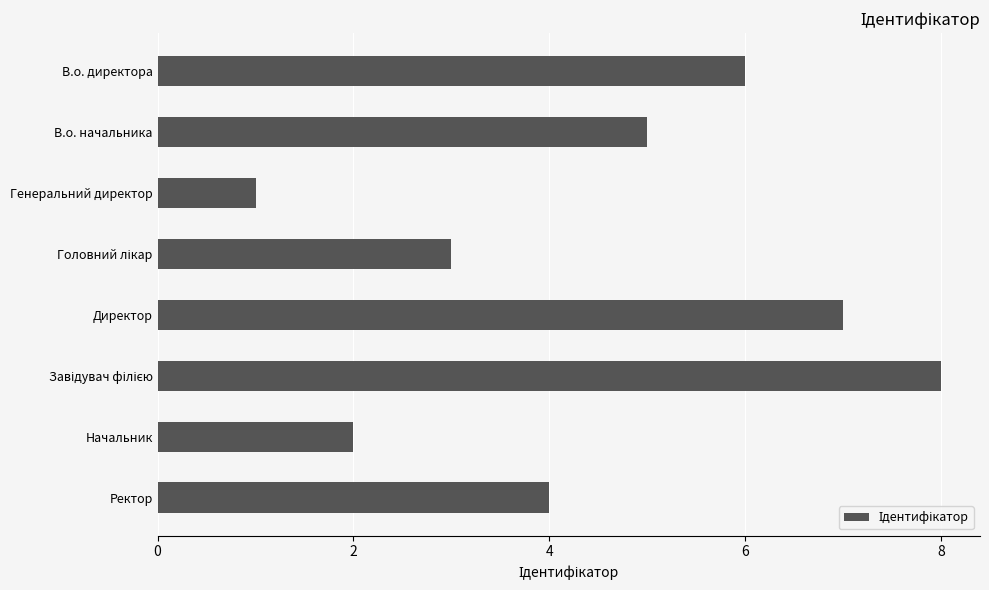

Reading top to bottom, transcribe all the data shown in this chart.

6	5	1	3	7	8	2	4